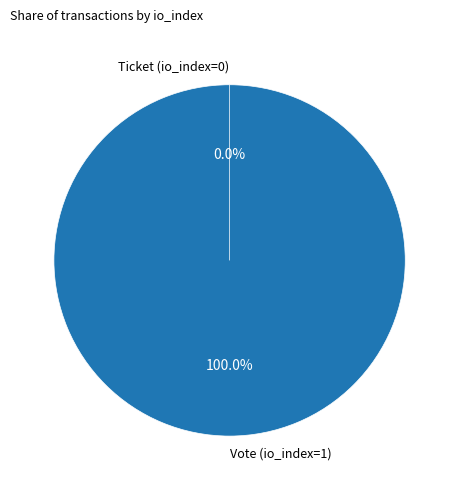

To the nearest percent, what is the average slice percentage?

50%